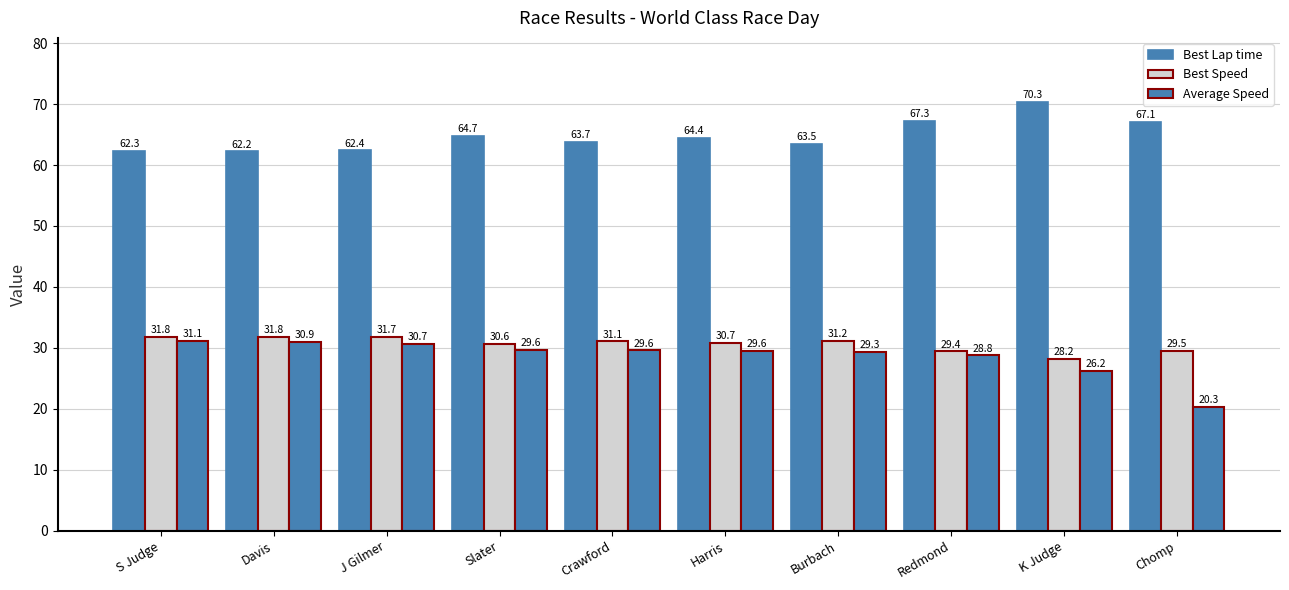

Reading left to right, list all the values displayed in this chart.

Best Lap time: S Judge=62.3	Davis=62.2	J Gilmer=62.4	Slater=64.7	Crawford=63.7	Harris=64.4	Burbach=63.5	Redmond=67.3	K Judge=70.3	Chomp=67.1
Best Speed: S Judge=31.8	Davis=31.8	J Gilmer=31.7	Slater=30.6	Crawford=31.1	Harris=30.7	Burbach=31.2	Redmond=29.4	K Judge=28.2	Chomp=29.5
Average Speed: S Judge=31.1	Davis=30.9	J Gilmer=30.7	Slater=29.6	Crawford=29.6	Harris=29.6	Burbach=29.3	Redmond=28.8	K Judge=26.2	Chomp=20.3